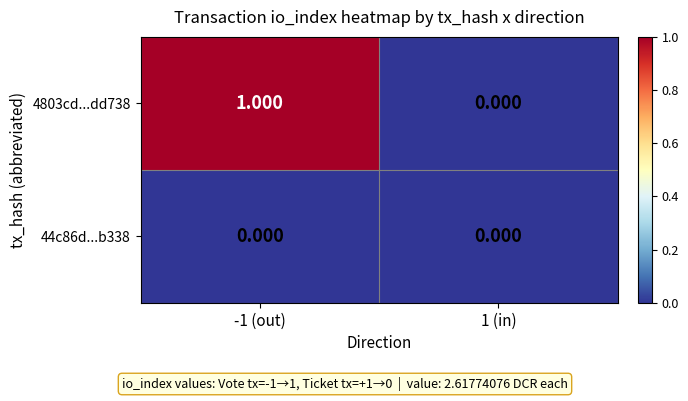

Is the value of 44c86d...b338 at -1 (out) greater than the value of 4803cd...dd738 at -1 (out)?

No